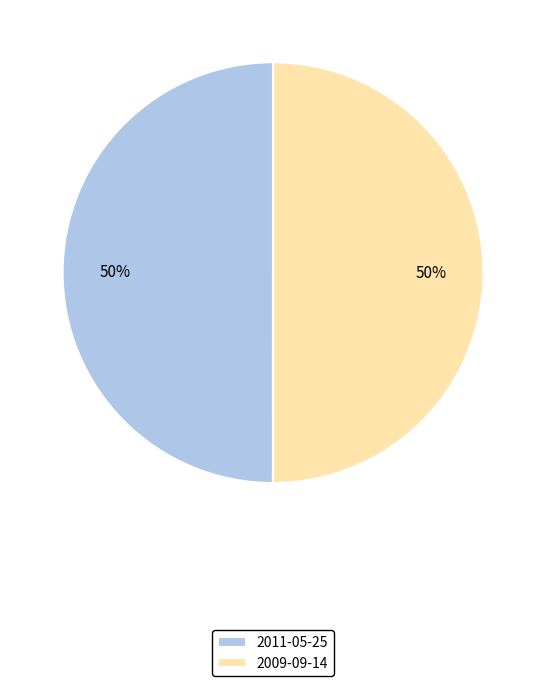

Approximately how many times larger is the value at 2009-09-14 compared to 2011-05-25?

1.0